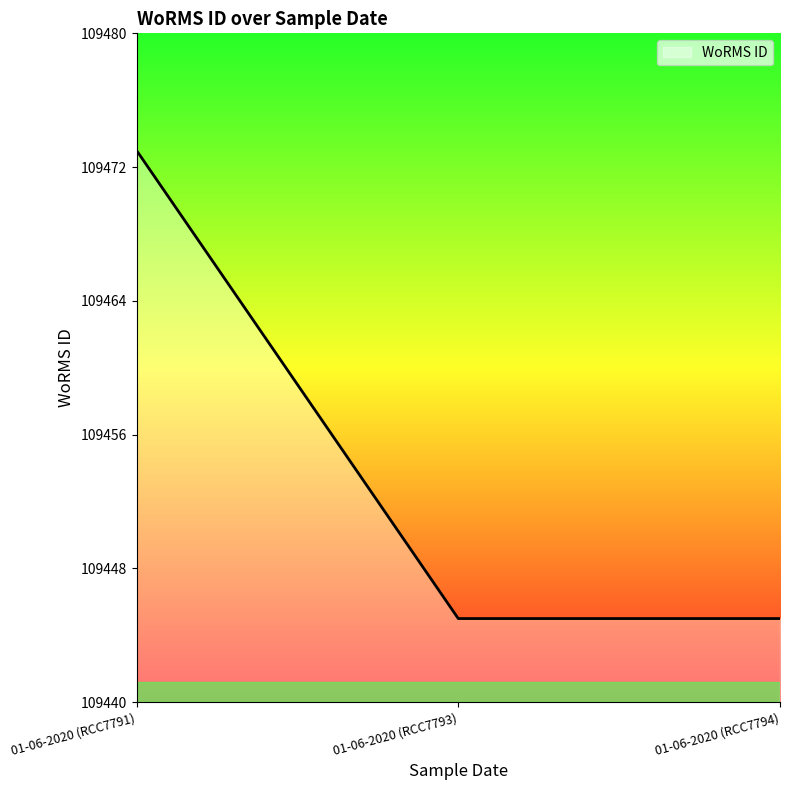

What value does the data have at 01-06-2020 (RCC7794)?

109445